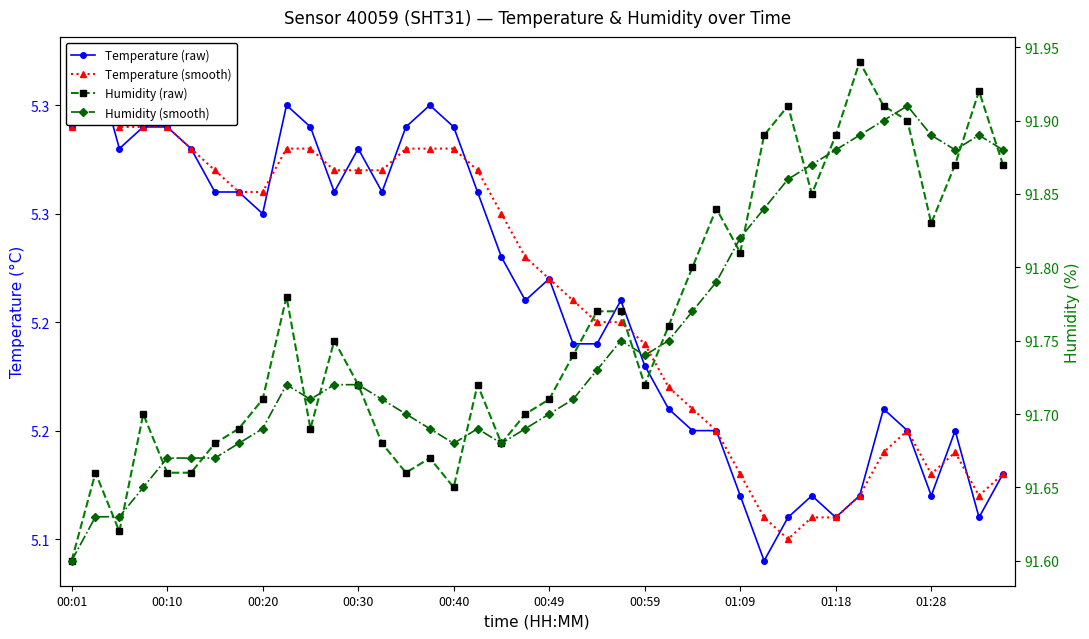

In Humidity (raw), how many points are lower than both neighbors (excluding endpoints)?

9